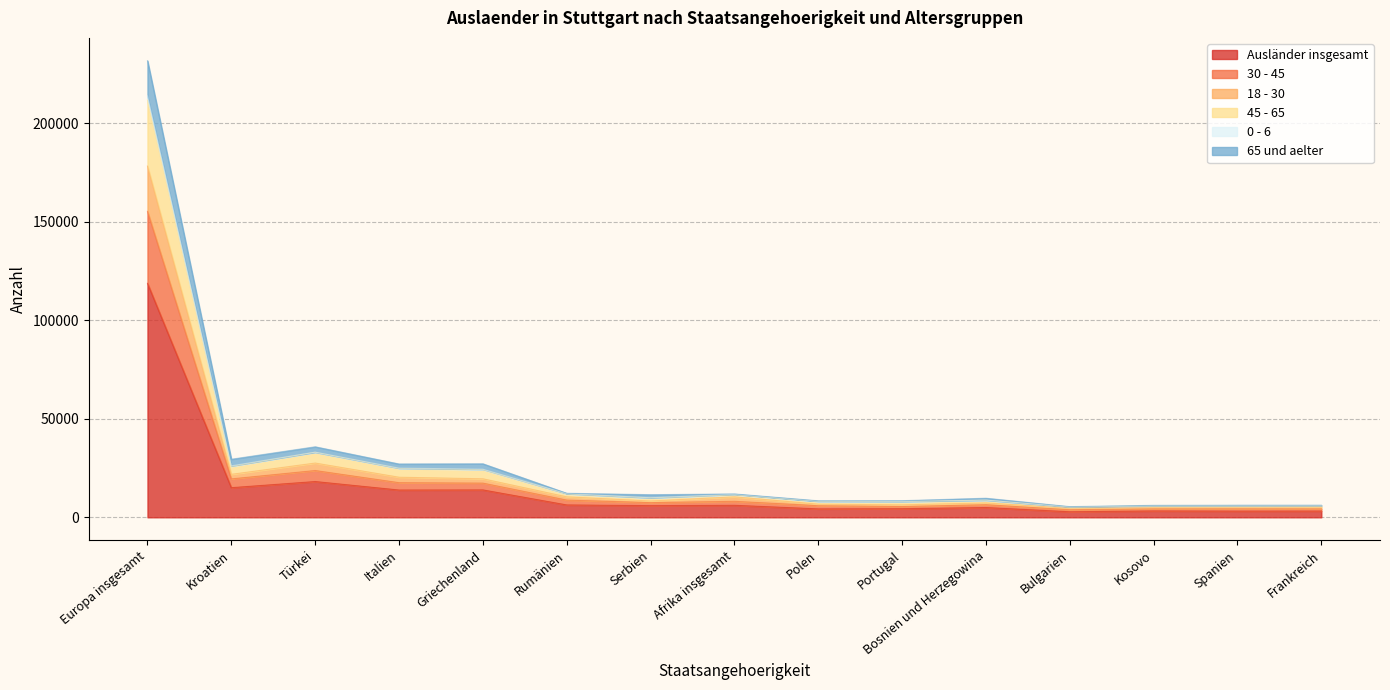

At which category does the chart reach its peak across all series?

Europa insgesamt